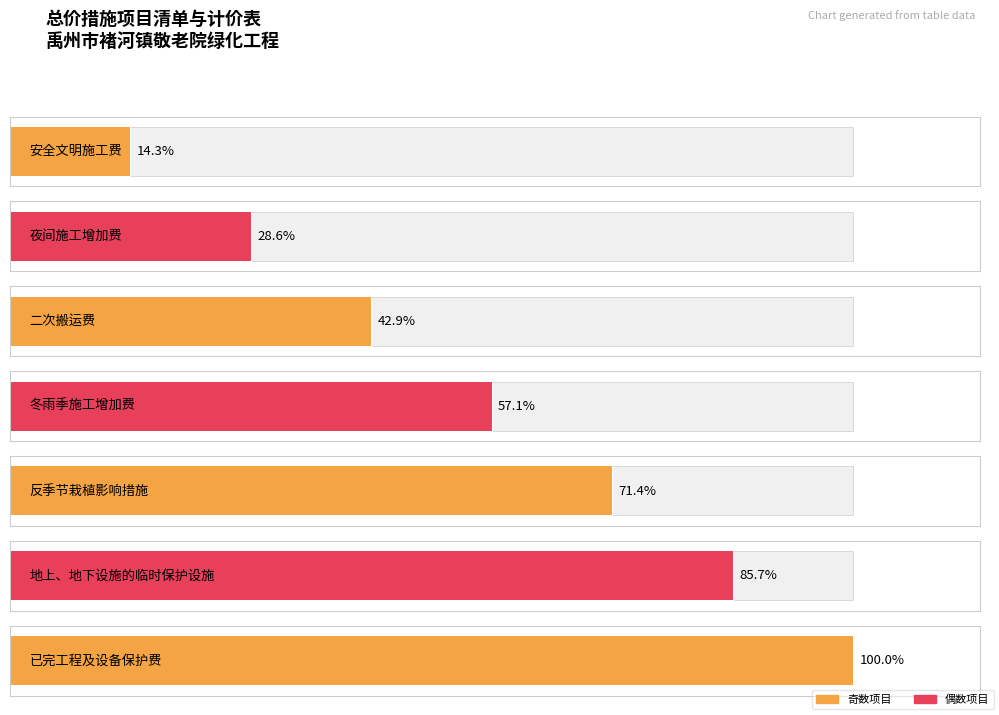

Does the chart contain stacked bars?

No